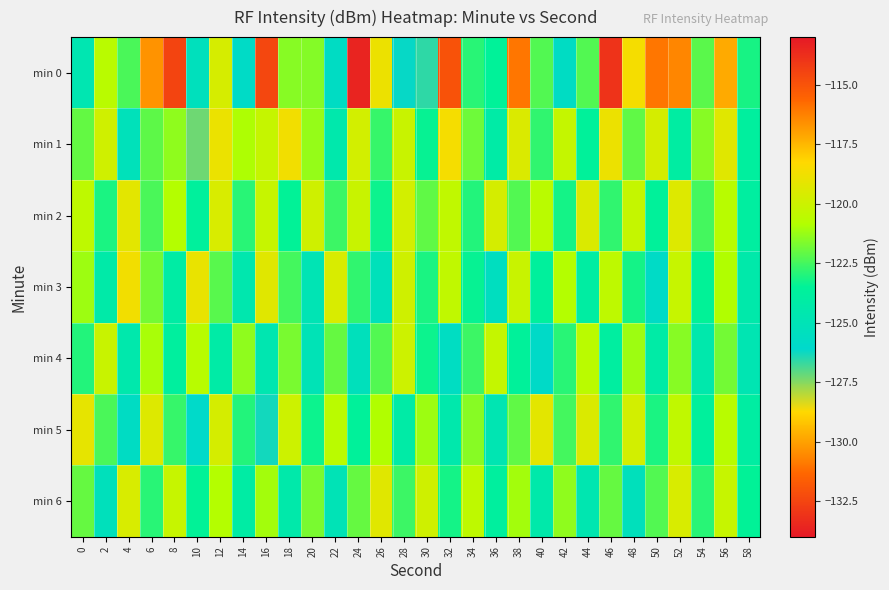

What is the minimum value shown in the chart?

-133.6